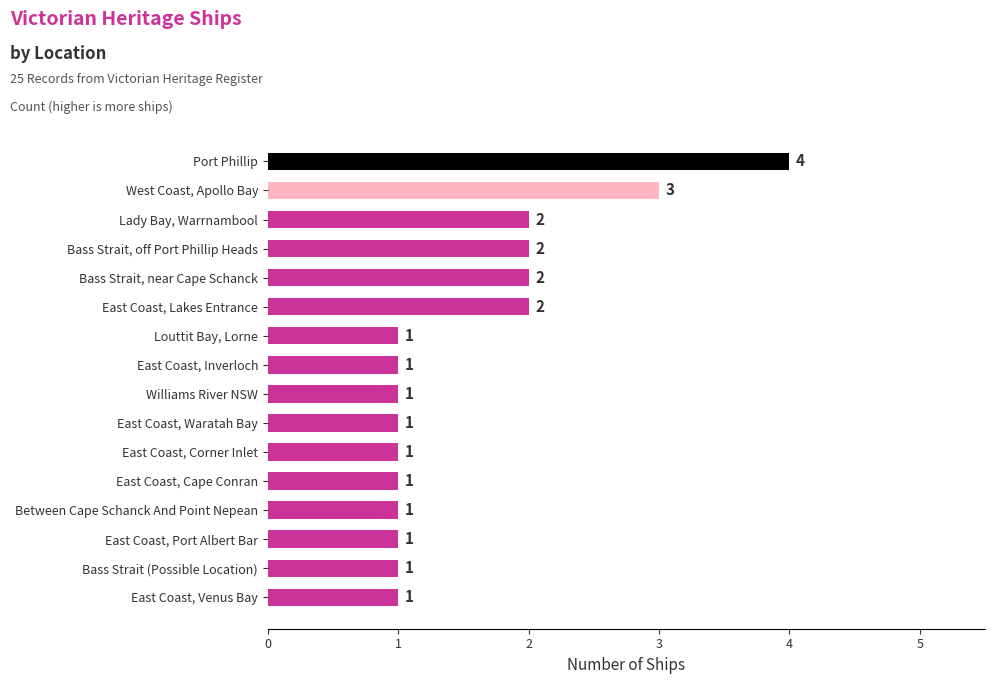

Is it true that the value at East Coast, Port Albert Bar is 1?

True